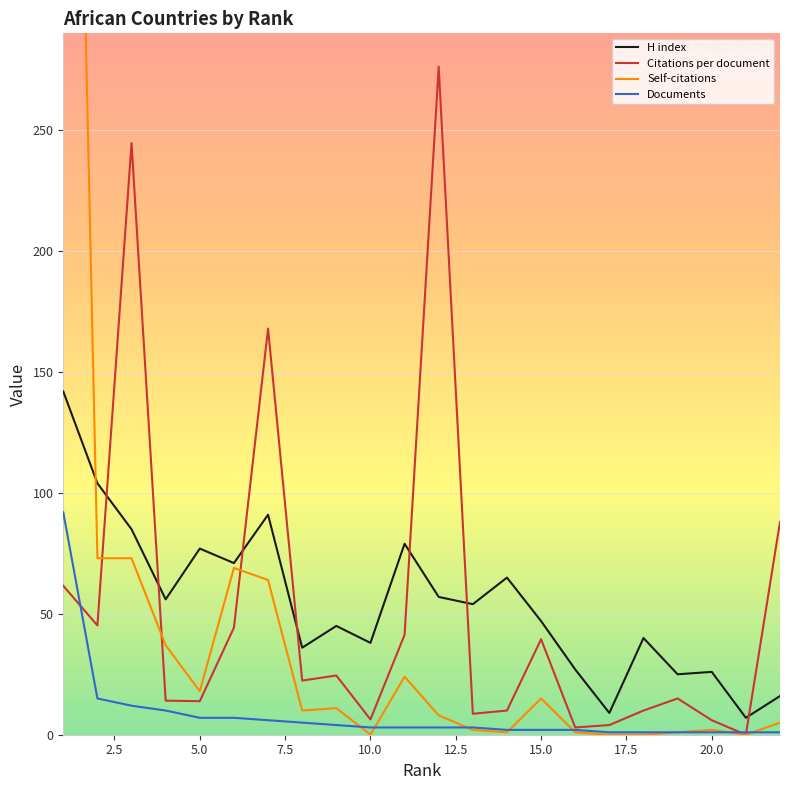

How many lines are shown in the chart?

4